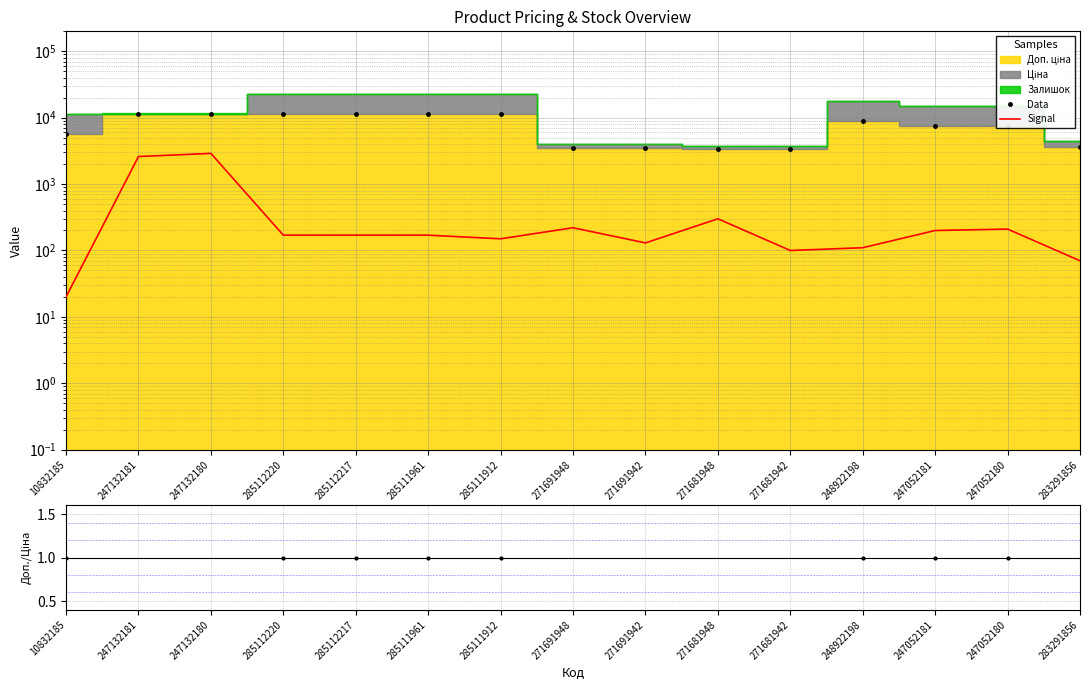

True or false: Data has a value of 7596.5 at 247052180.

True